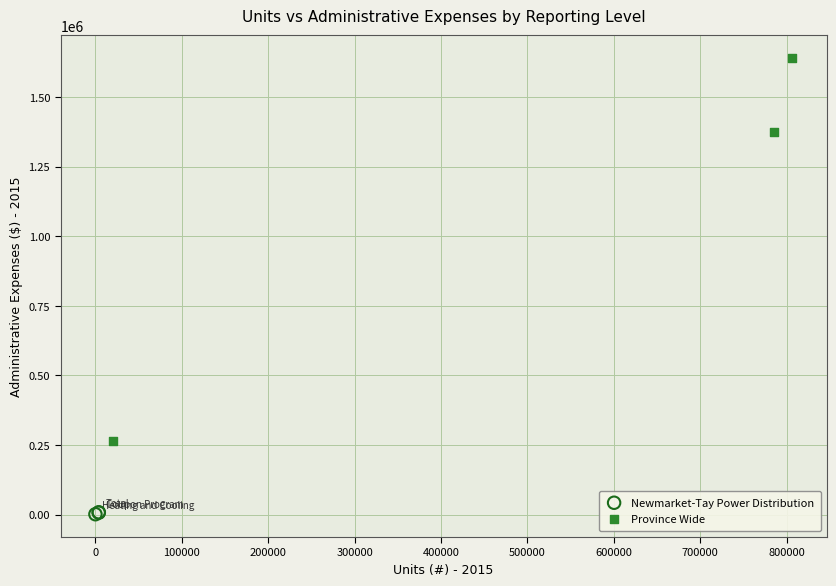

Which series contains the highest Y value?

Province Wide